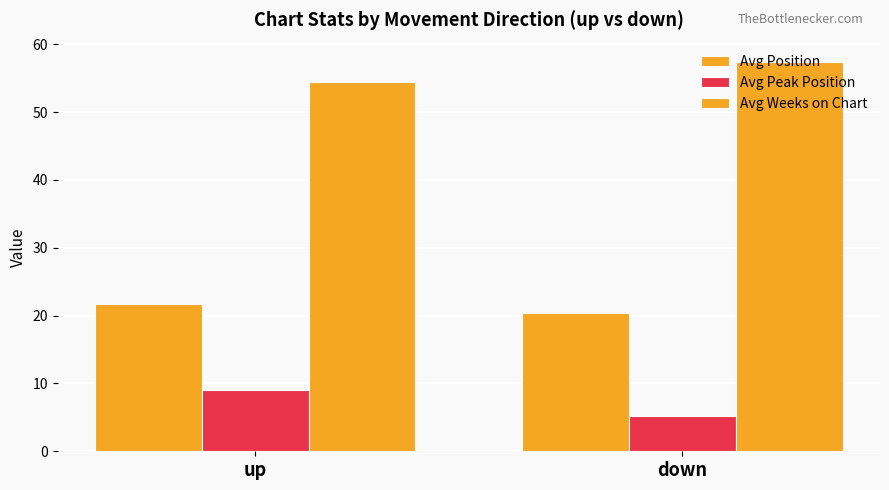

How many bars are there in each group?

3